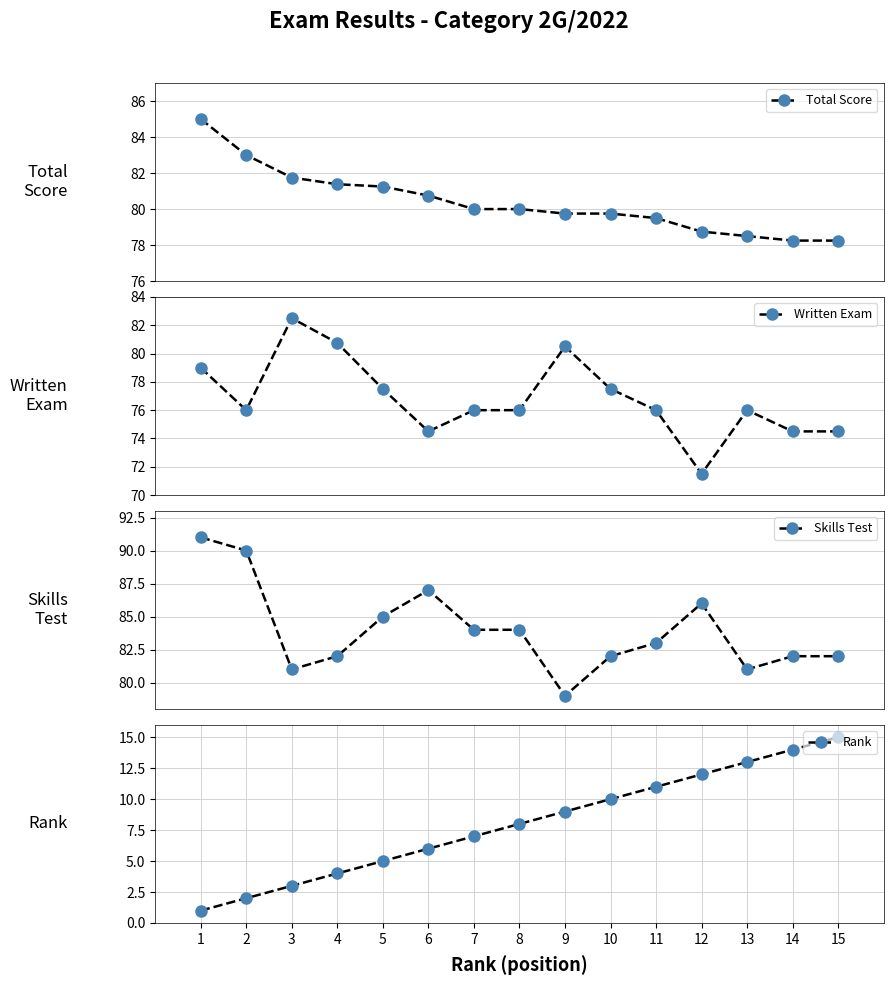

True or false: Rank and Total Score intersect in this chart.

False